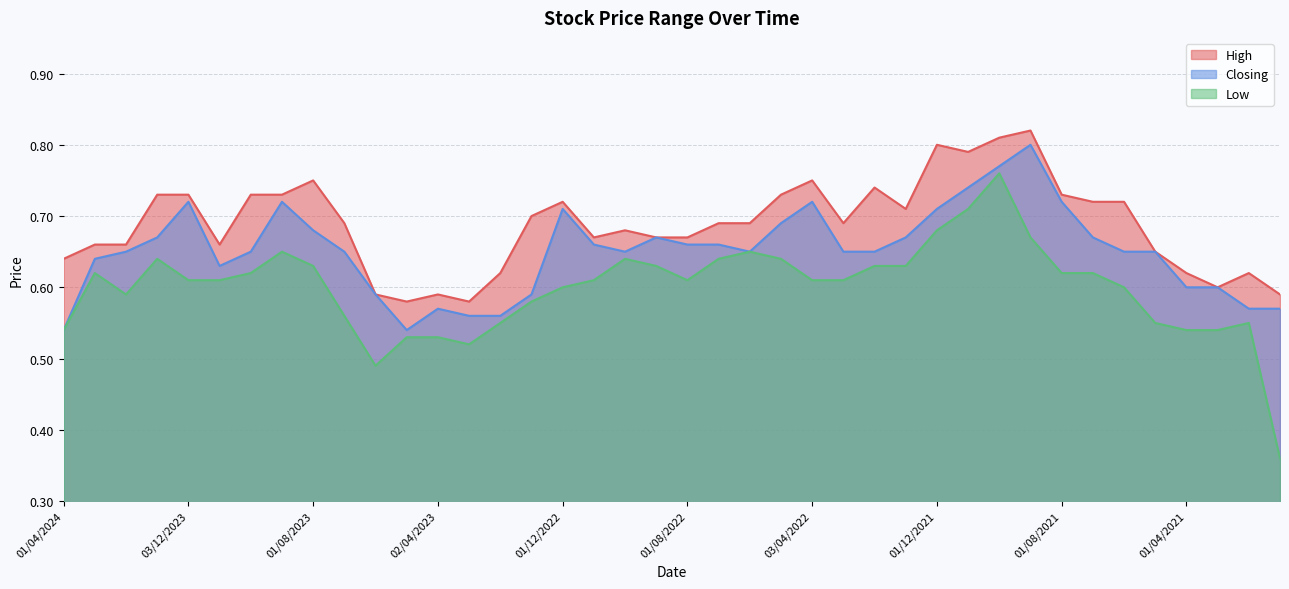

Which series changed the most between 03/04/2022 and 01/04/2021?

High